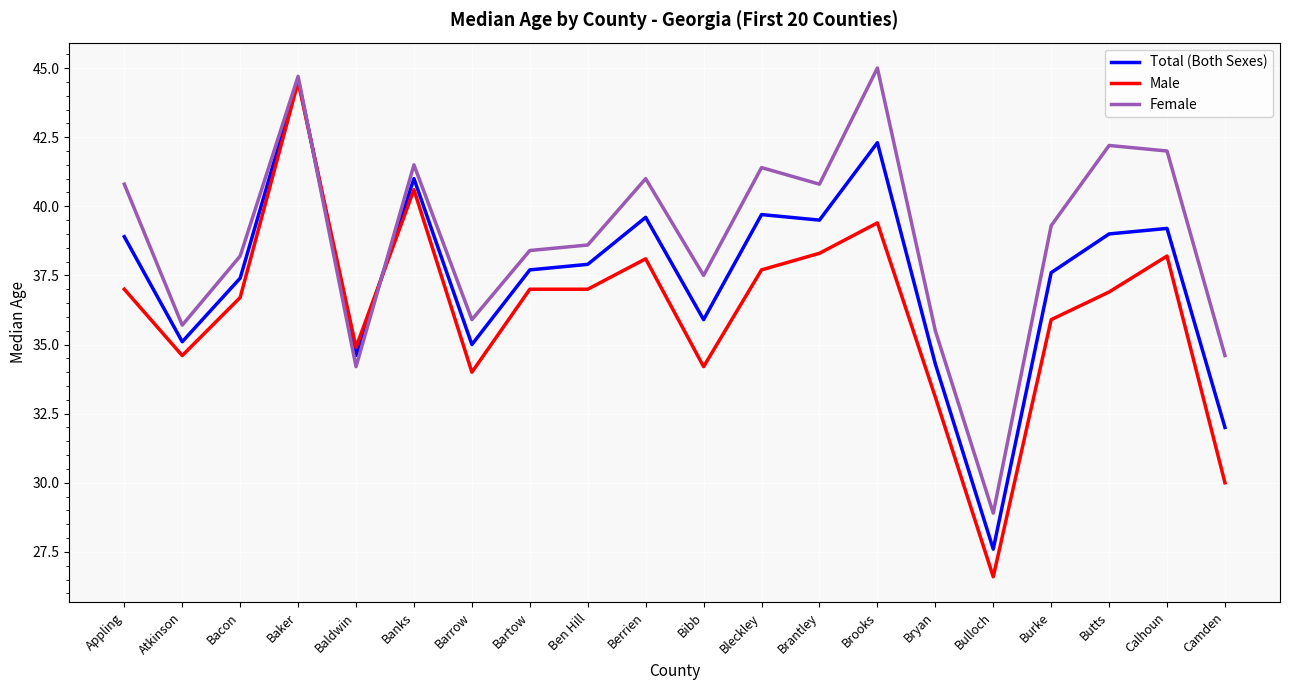

Reading left to right, transcribe all the data shown in this chart.

Total (Both Sexes): Appling=38.9	Atkinson=35.1	Bacon=37.4	Baker=44.6	Baldwin=34.6	Banks=41.0	Barrow=35.0	Bartow=37.7	Ben Hill=37.9	Berrien=39.6	Bibb=35.9	Bleckley=39.7	Brantley=39.5	Brooks=42.3	Bryan=34.3	Bulloch=27.6	Burke=37.6	Butts=39.0	Calhoun=39.2	Camden=32.0
Male: Appling=37.0	Atkinson=34.6	Bacon=36.7	Baker=44.5	Baldwin=34.9	Banks=40.6	Barrow=34.0	Bartow=37.0	Ben Hill=37.0	Berrien=38.1	Bibb=34.2	Bleckley=37.7	Brantley=38.3	Brooks=39.4	Bryan=33.1	Bulloch=26.6	Burke=35.9	Butts=36.9	Calhoun=38.2	Camden=30.0
Female: Appling=40.8	Atkinson=35.7	Bacon=38.2	Baker=44.7	Baldwin=34.2	Banks=41.5	Barrow=35.9	Bartow=38.4	Ben Hill=38.6	Berrien=41.0	Bibb=37.5	Bleckley=41.4	Brantley=40.8	Brooks=45.0	Bryan=35.5	Bulloch=28.9	Burke=39.3	Butts=42.2	Calhoun=42.0	Camden=34.6